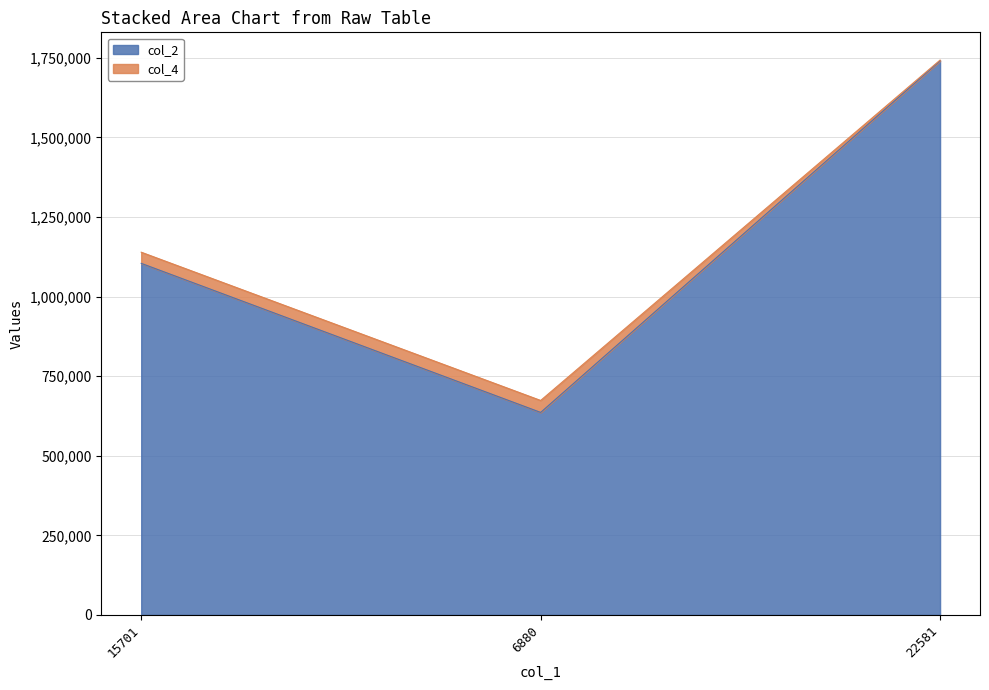

Which has a higher value, 15701 or 22581?

22581